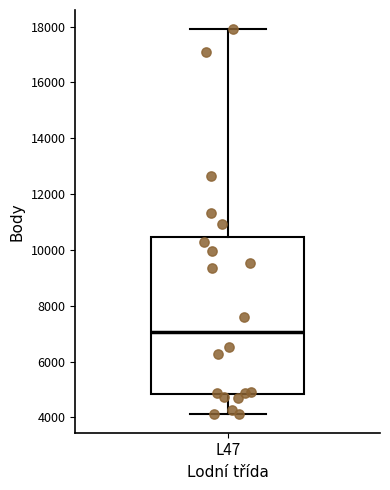

Where is the upper edge of the box for L47 on the y-axis? The values are not printed on the chart, so give them approximately, as read against the axis.

10400